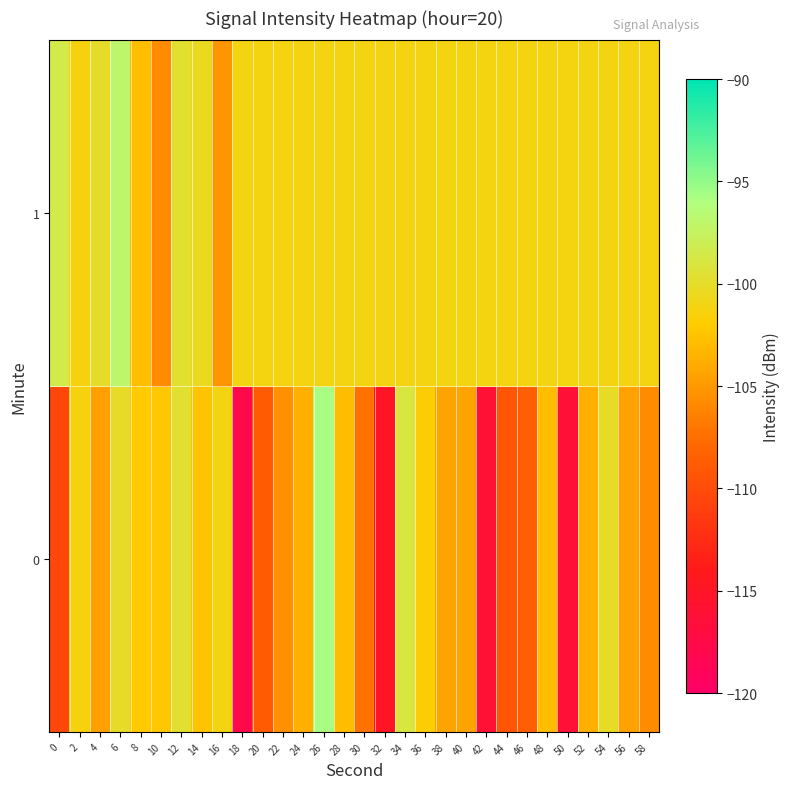

What is the smallest value displayed?

-117.9